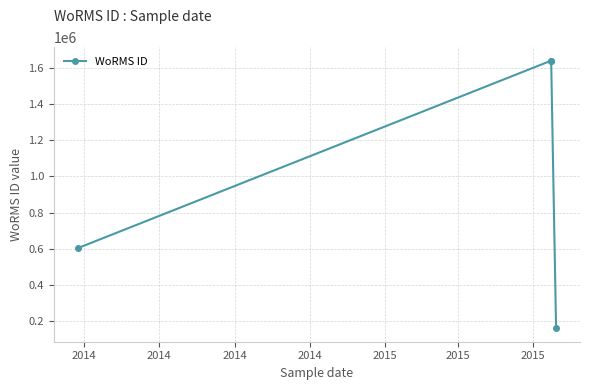

How many lines are shown in the chart?

1